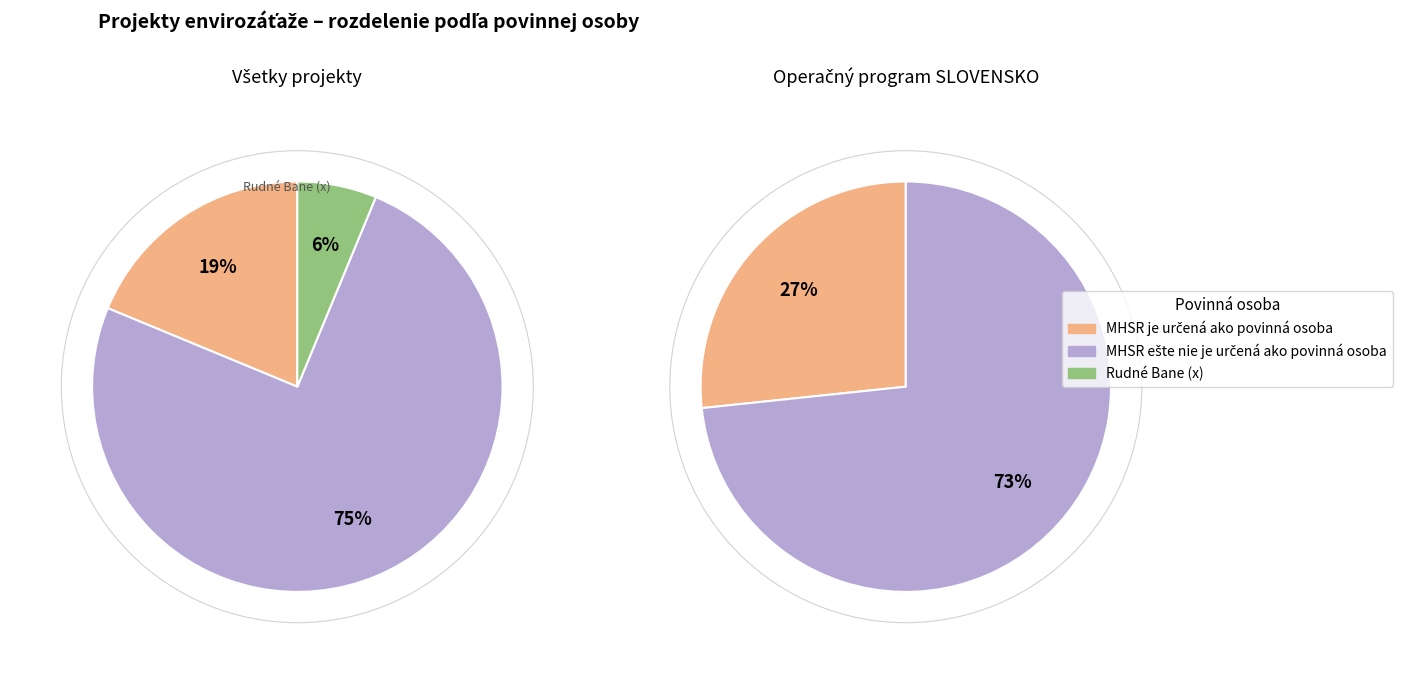

True or false: MHSR ešte nie je určená ako povinná osoba accounts for 75% of the total.

True